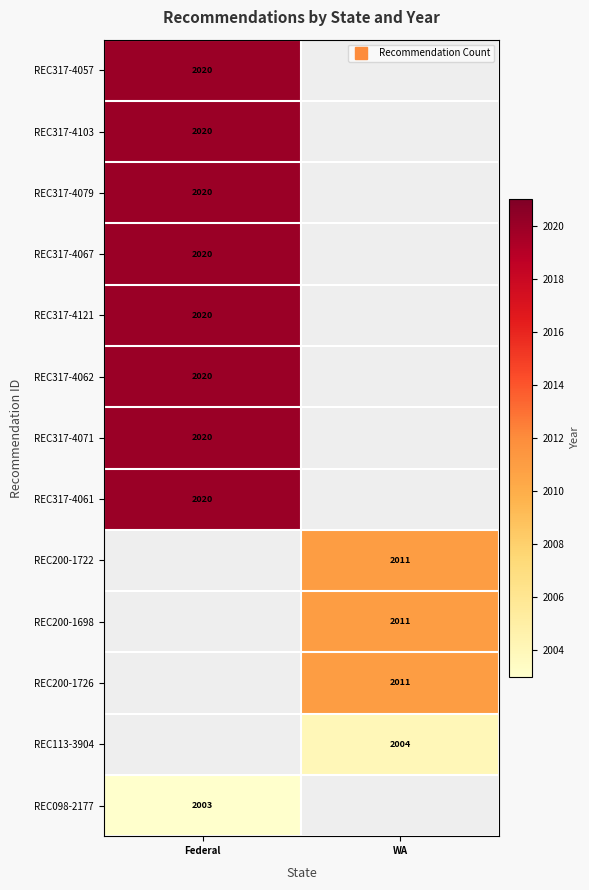

The value of REC317-4121 at WA is 0. True or false?

True